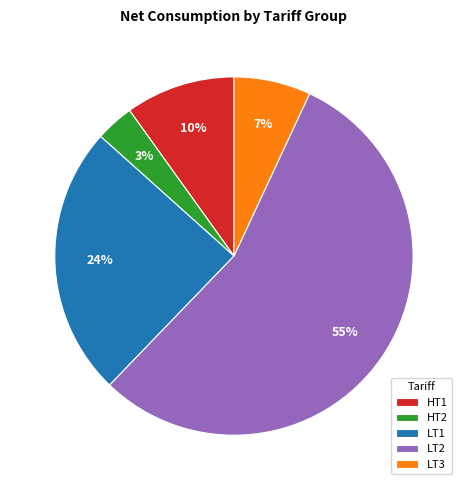

Combined, do LT1 and LT2 account for over 50%?

Yes